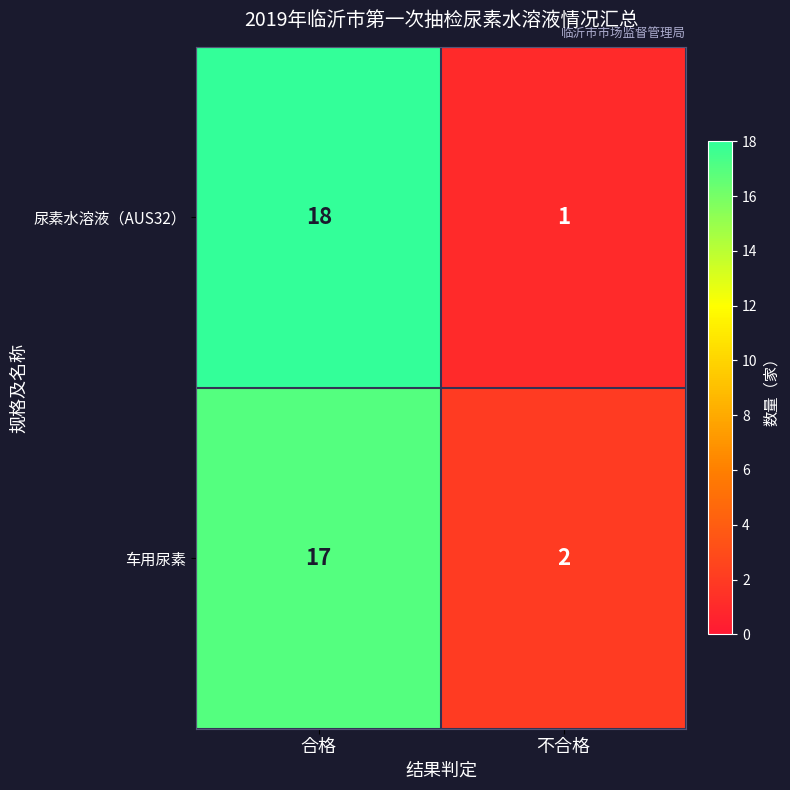

At which label is 车用尿素 closest to 9?

不合格